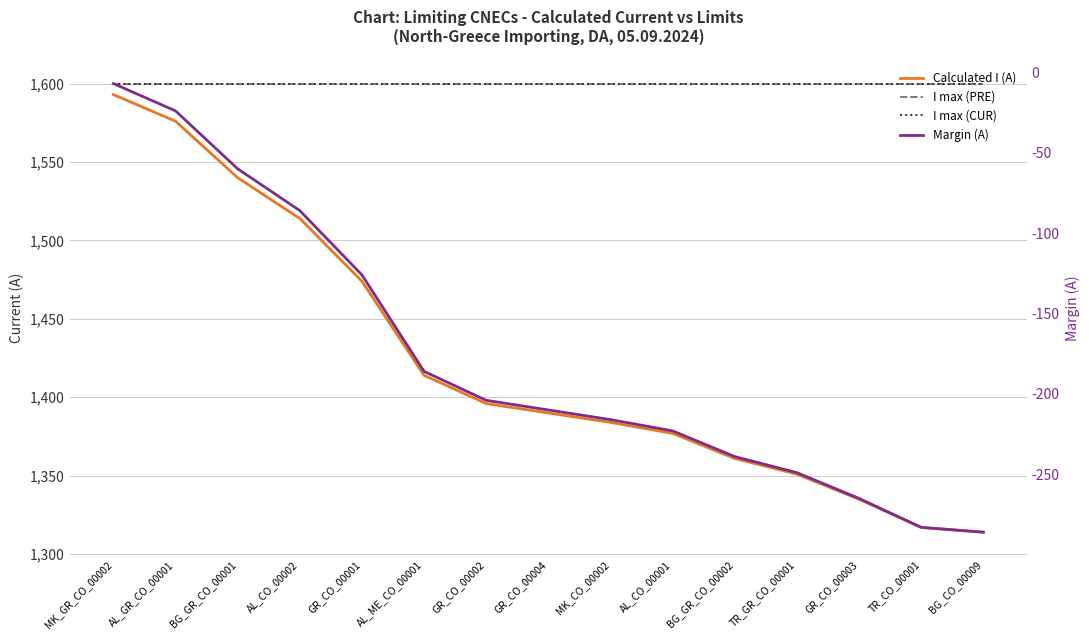

At how many categories does at least one series exceed 823?

15